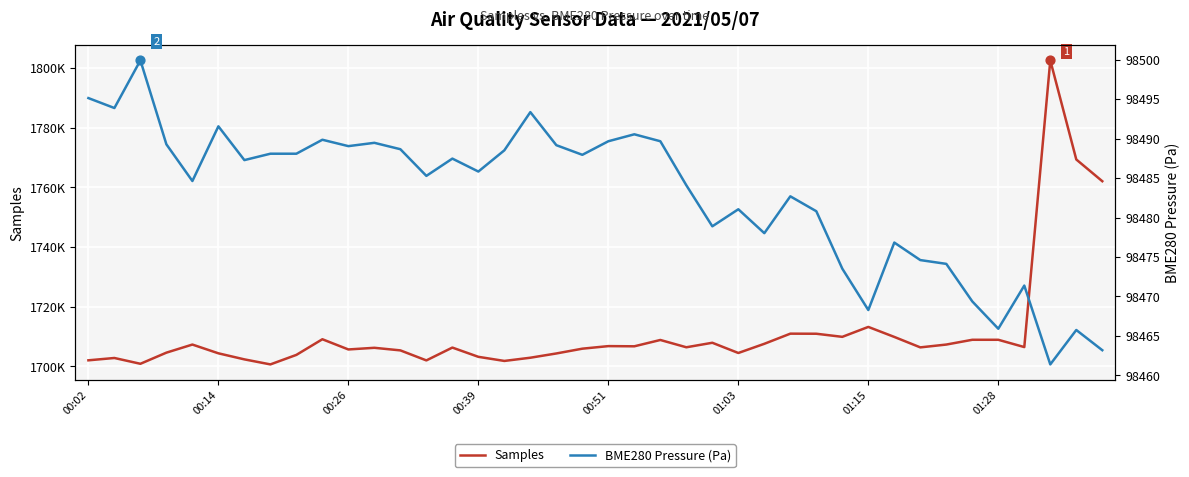

What is the total value across all series at 18?

1802845.2